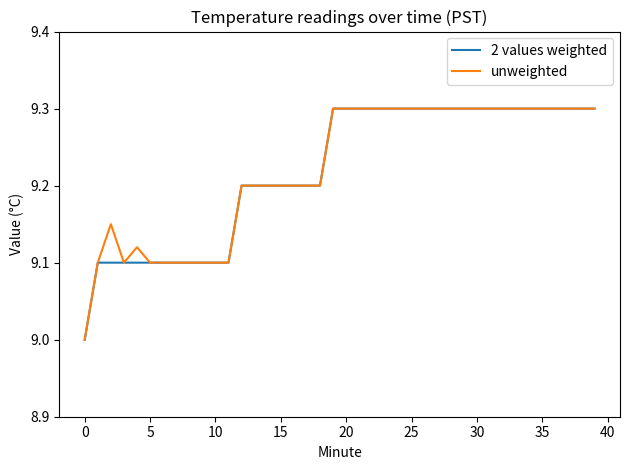

What is the maximum value shown in the chart?

9.3